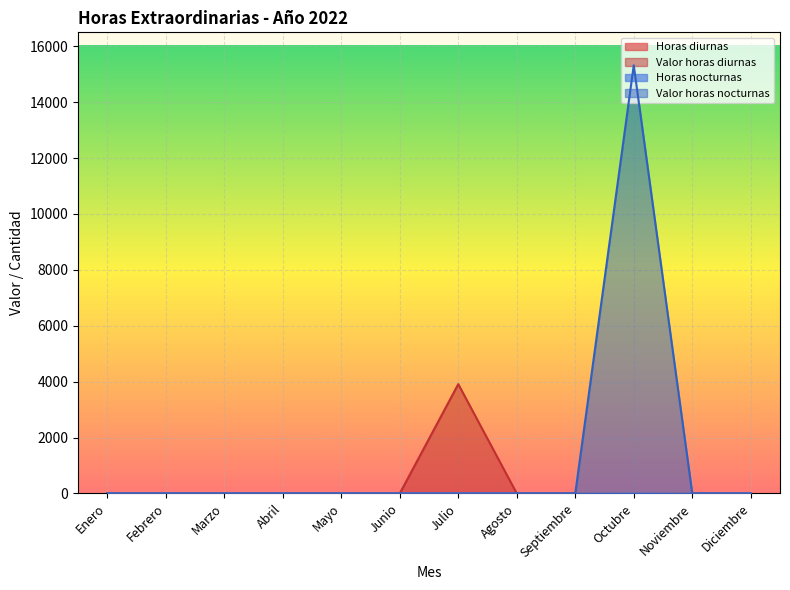

Between Julio and Marzo, which is larger?

Julio